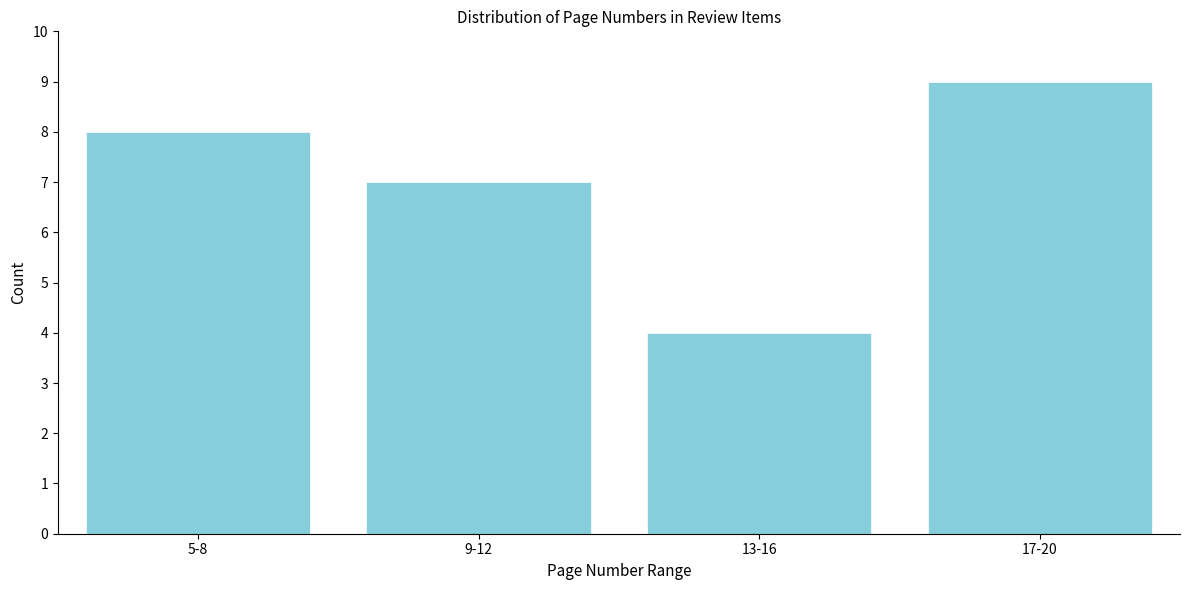

Reading left to right, extract all data points from this chart.

5-8=8	9-12=7	13-16=4	17-20=9